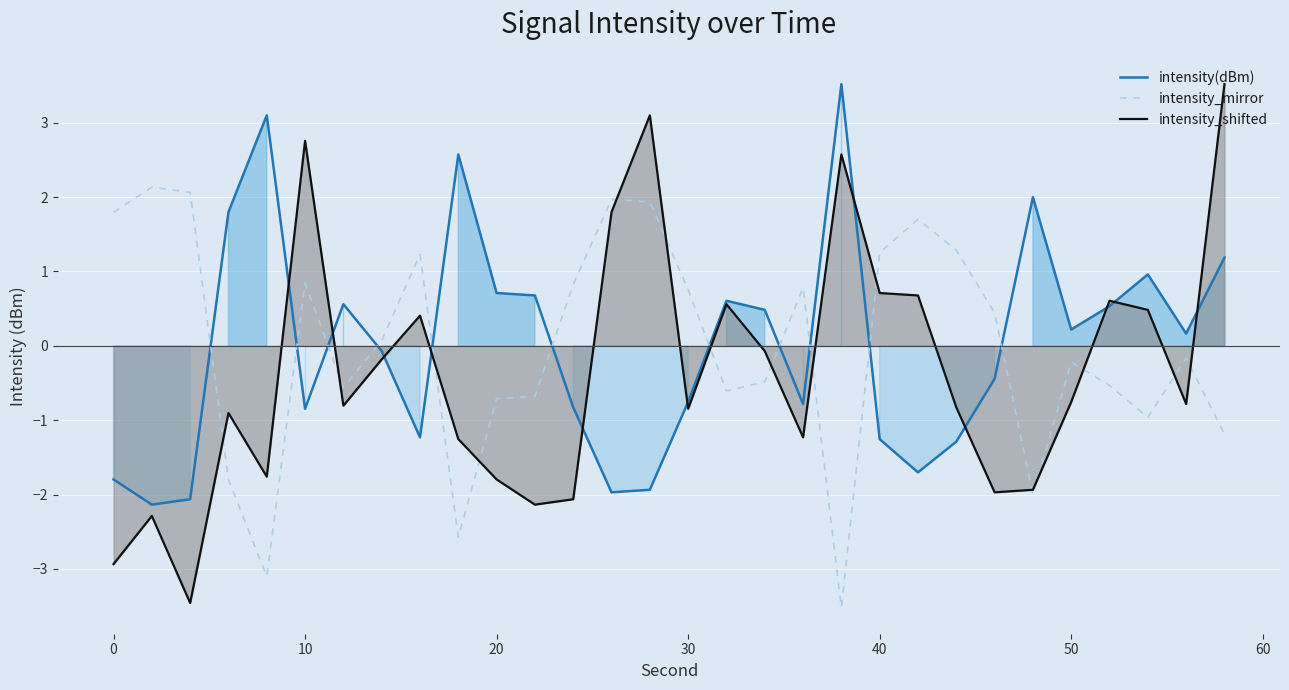

After their last crossing, which series has the higher values: intensity(dBm) or intensity_mirror?

intensity(dBm)